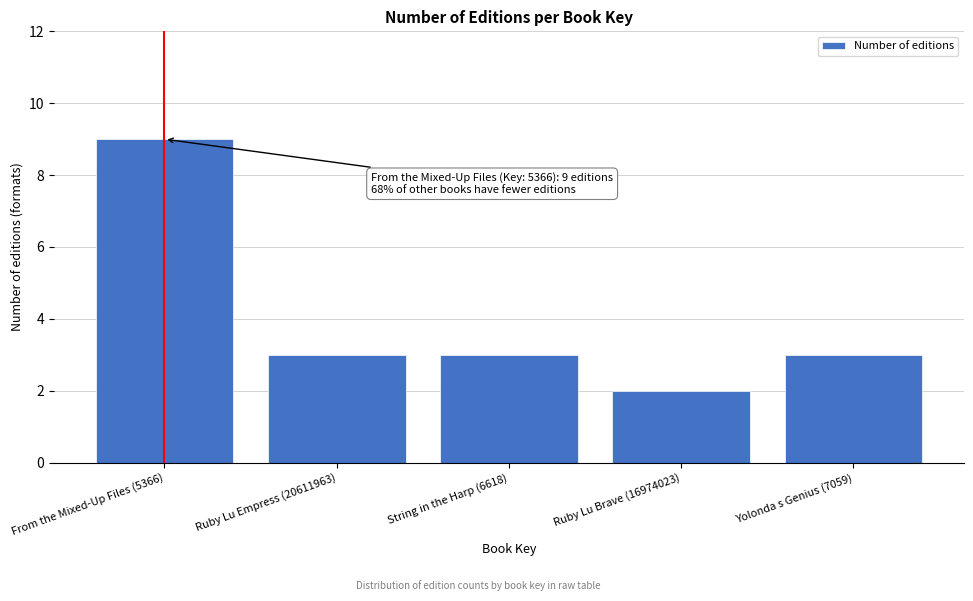

Reading left to right, transcribe all the data shown in this chart.

9	3	3	2	3